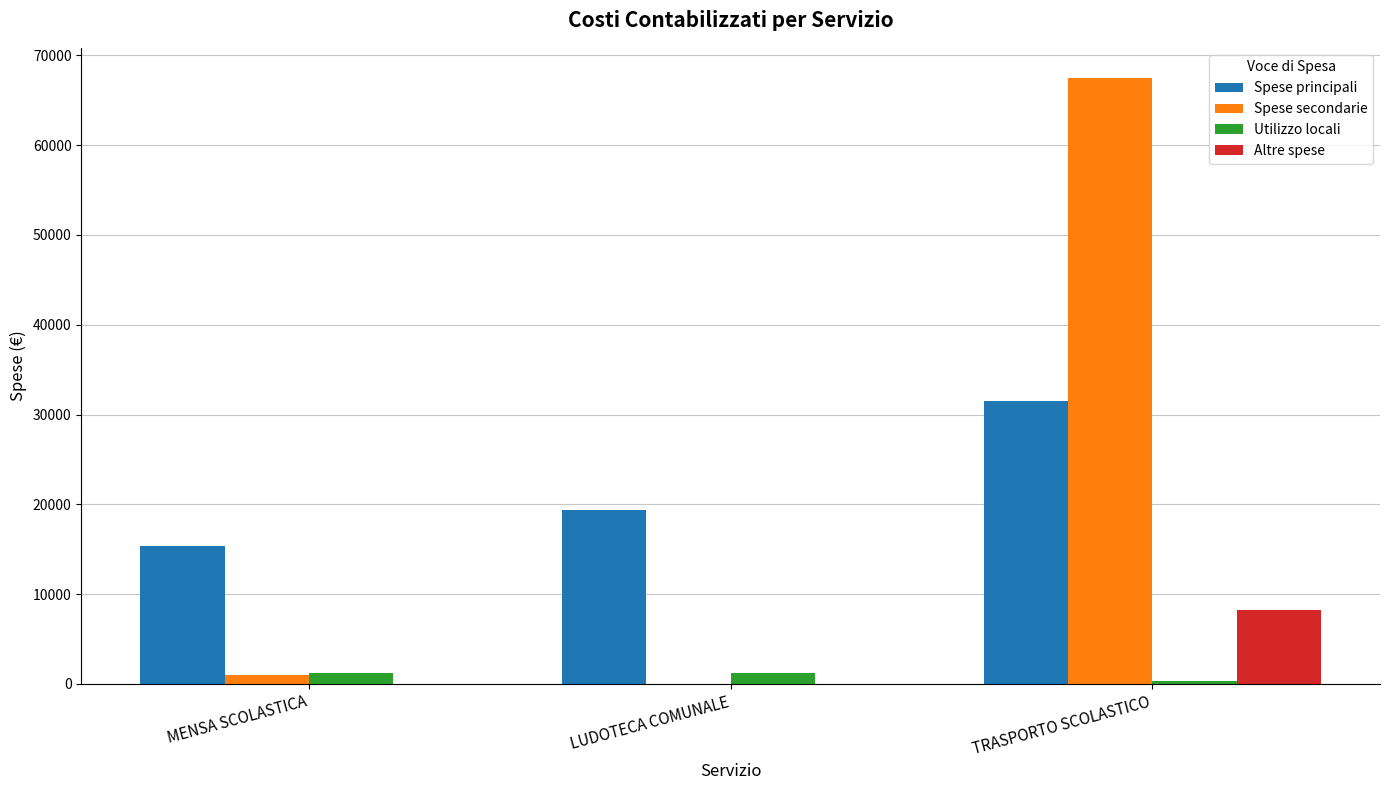

Reading right to left, list all the values displayed in this chart.

Spese principali: 31494.7	19318.1	15393.1
Spese secondarie: 67466.7	0.0	1017.6
Utilizzo locali: 325.9	1178.4	1178.4
Altre spese: 8257.9	0.0	0.0